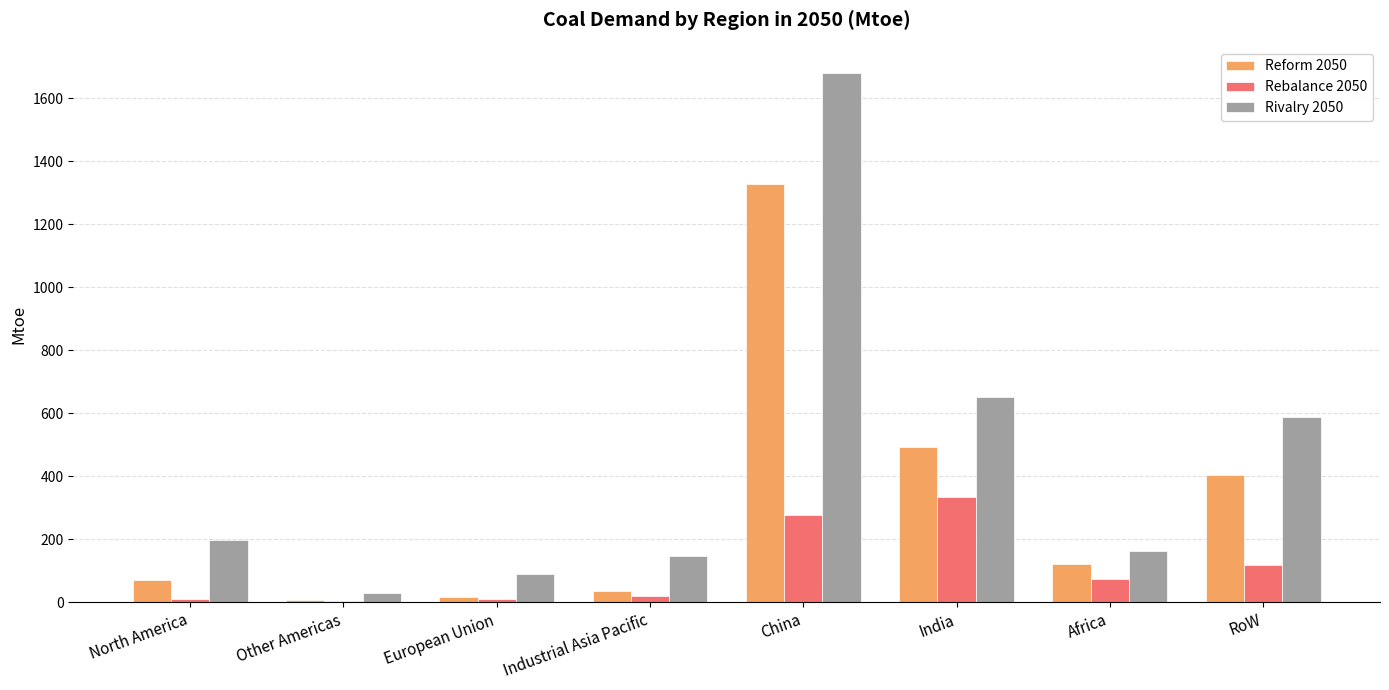

Which series changed the most between Other Americas and India?

Rivalry 2050